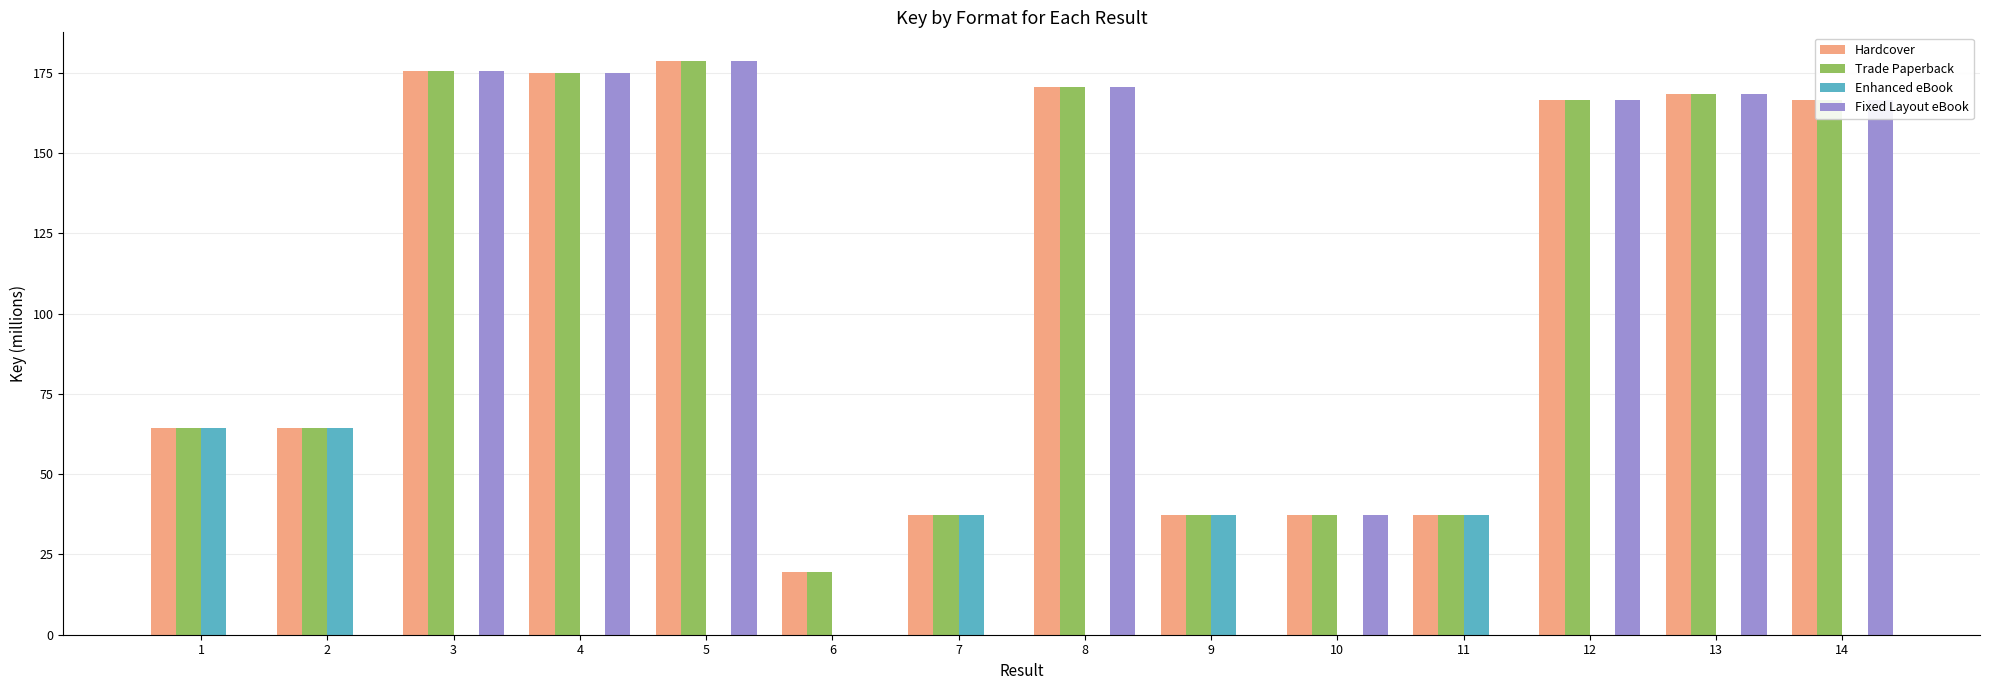

What is the total value across all series at 1?

192.7